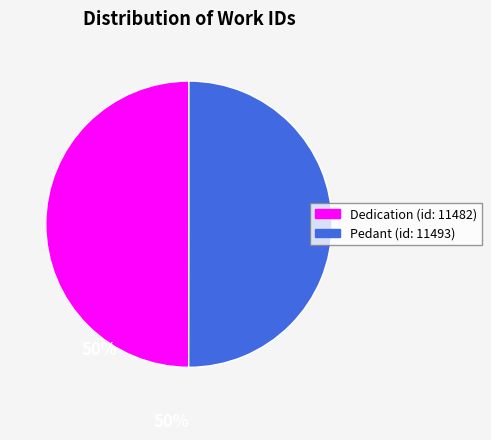

What is the ratio of the value at Pedant (id: 11493) to the value at Dedication (id: 11482)?

1.0